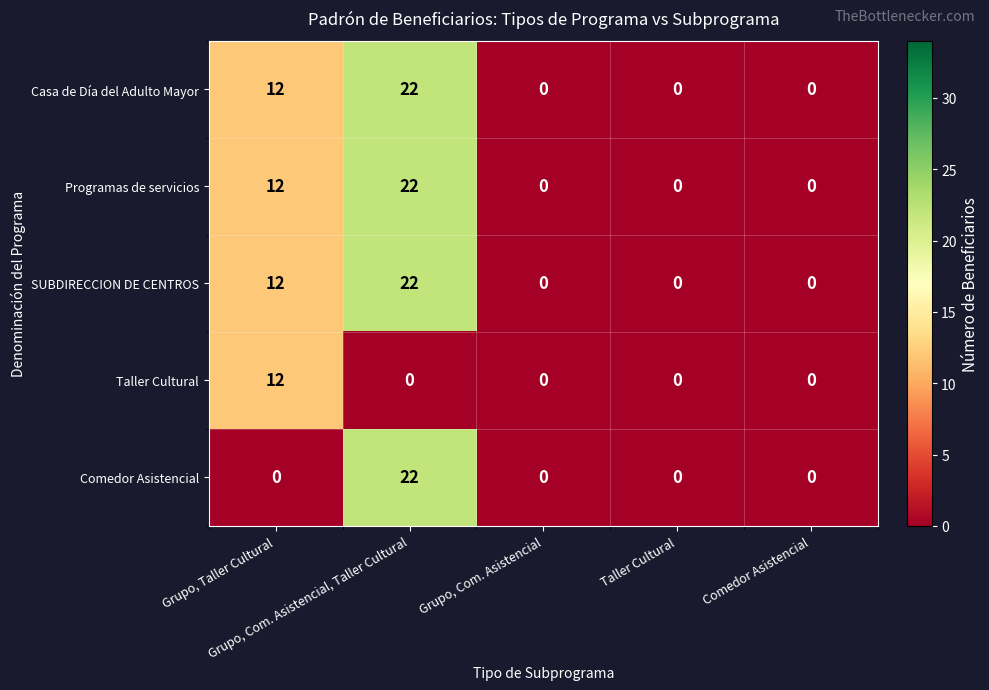

What is the difference between the maximum and minimum values in the Casa de Día del Adulto Mayor series?

22